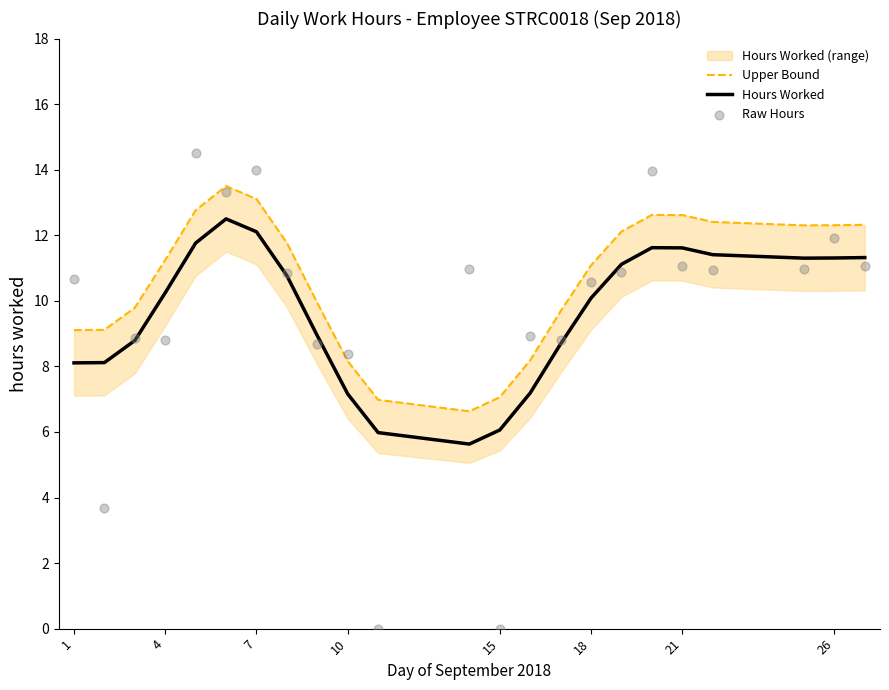

The Hours Worked series shows 5.1 at 1. True or false?

False